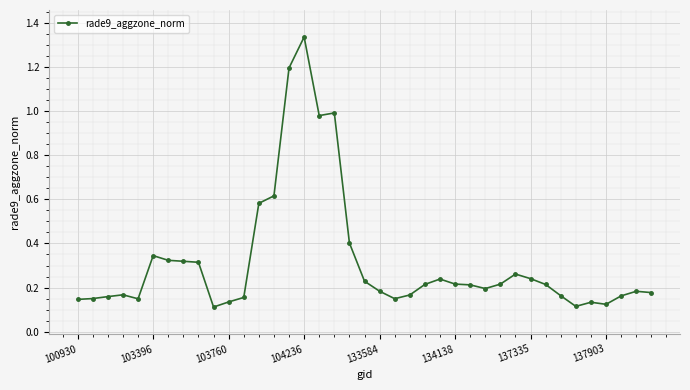

True or false: the data has more than 2 interior local peaks.

True